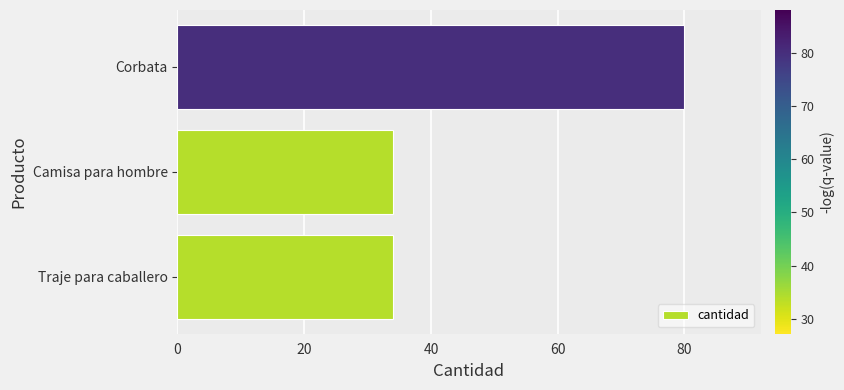

Reading top to bottom, what are all the values shown in this chart?

80	34	34